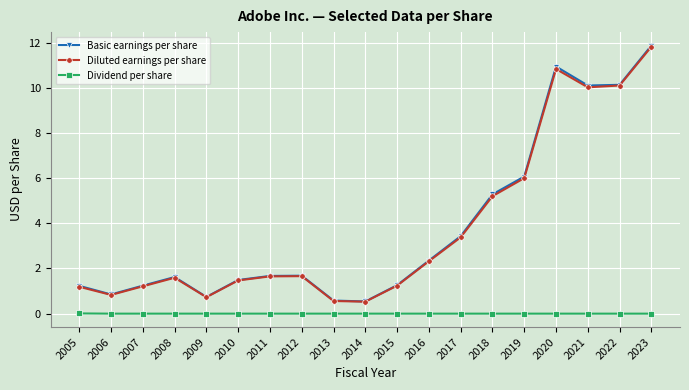

What is the value of the Diluted earnings per share point at the 5th from the left?

0.7